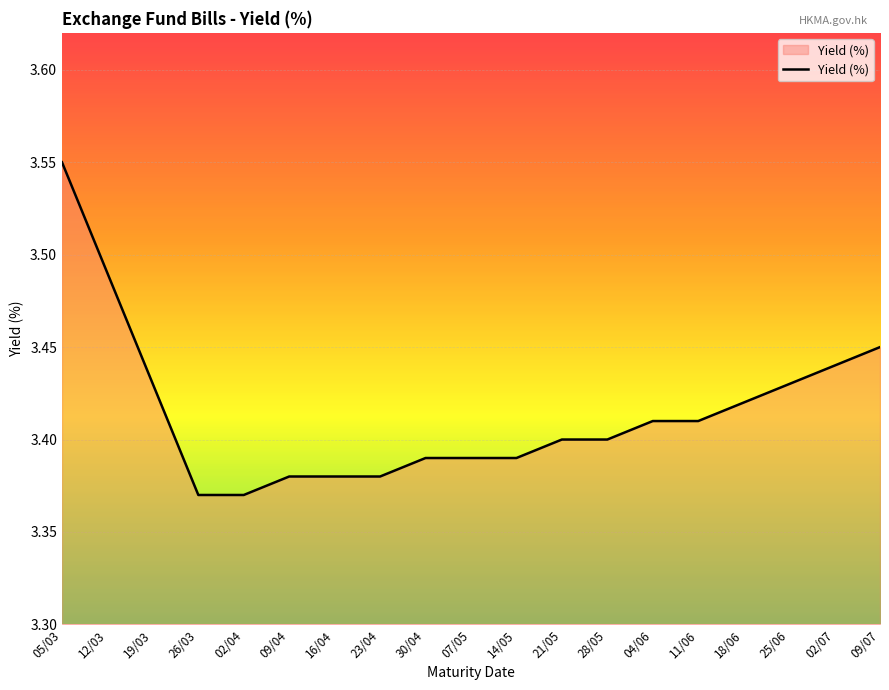

True or false: the data shows 5.2 at 11/06.

False